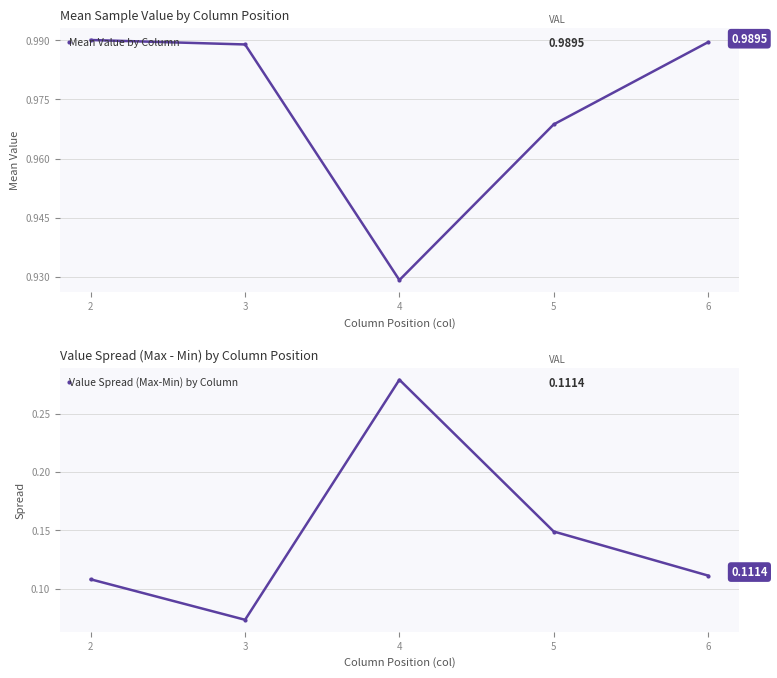

What is the difference between the maximum and minimum values in the Mean Value by Column series?

0.1